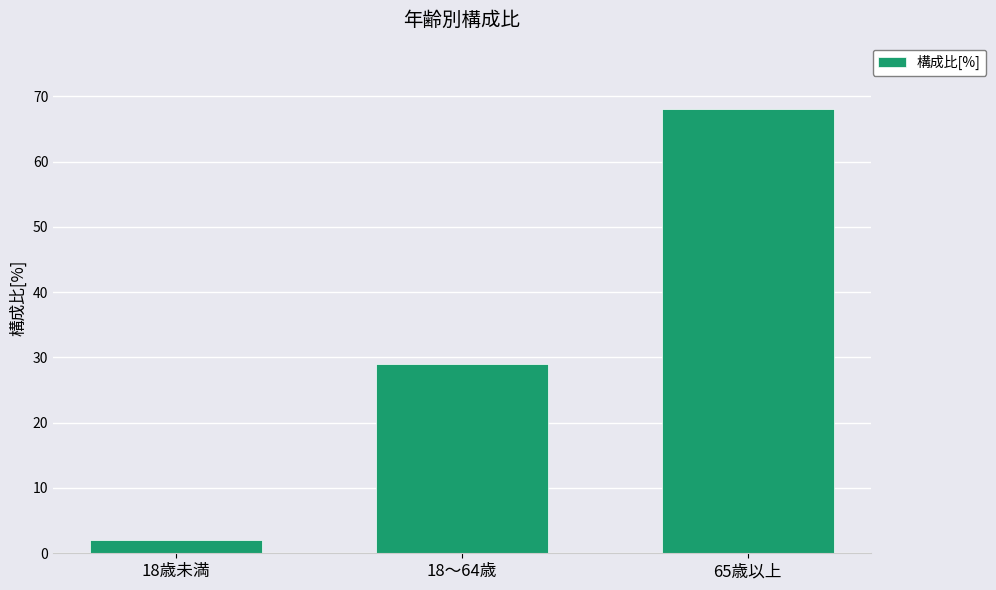

What is the difference between the values at 18歳未満 and 18～64歳?

27